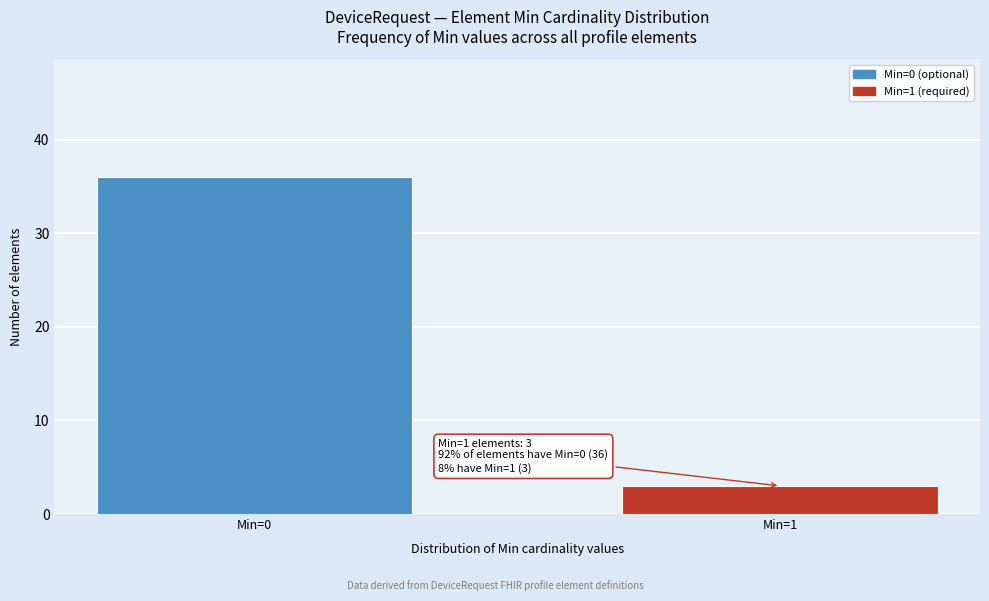

Reading right to left, what are all the values shown in this chart?

Min=1=3	Min=0=36